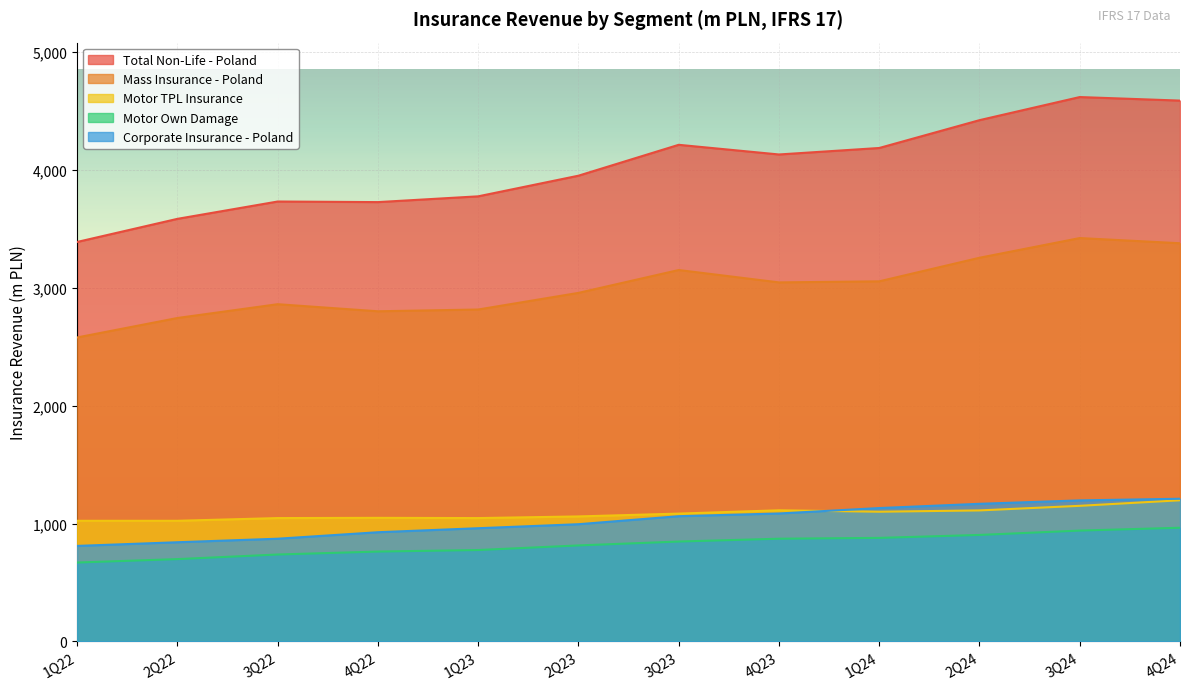

The Corporate Insurance - Poland series shows 841 at 2Q22. True or false?

True